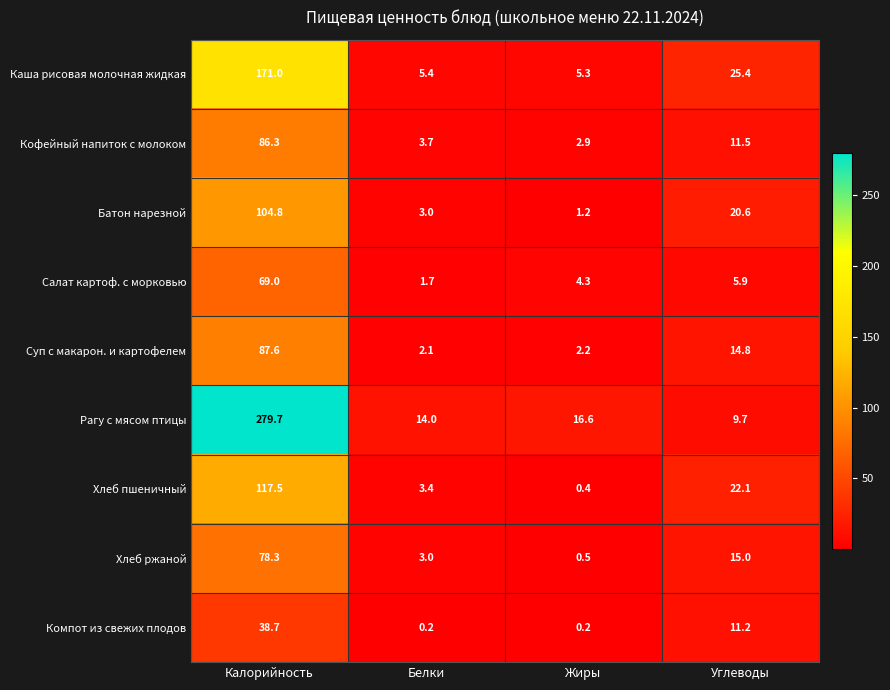

True or false: Кофейный напиток с молоком has a value of 4.5 at Углеводы.

False